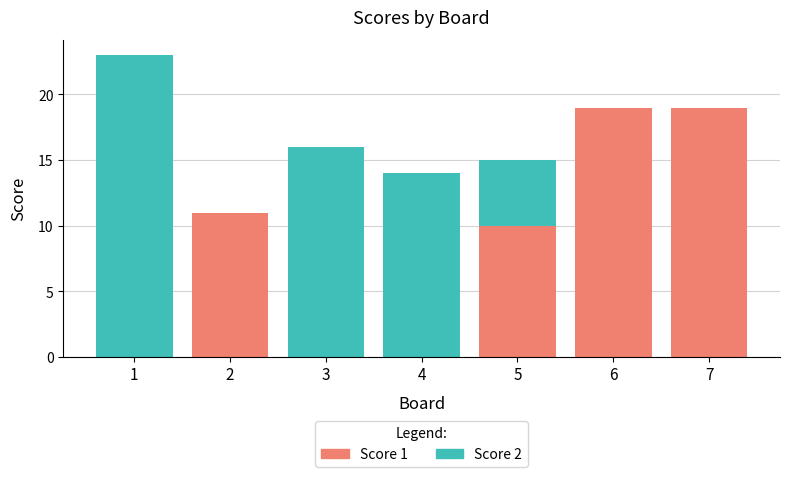

What is the highest value of the Score 1 series?

19